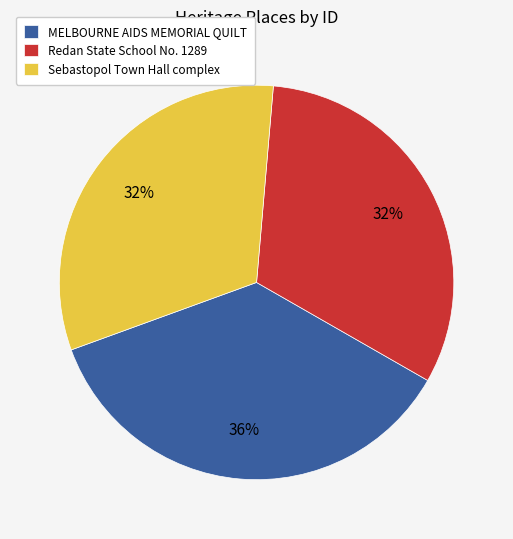

What is the ratio of the value at Sebastopol Town Hall complex to the value at MELBOURNE AIDS MEMORIAL QUILT?

0.9